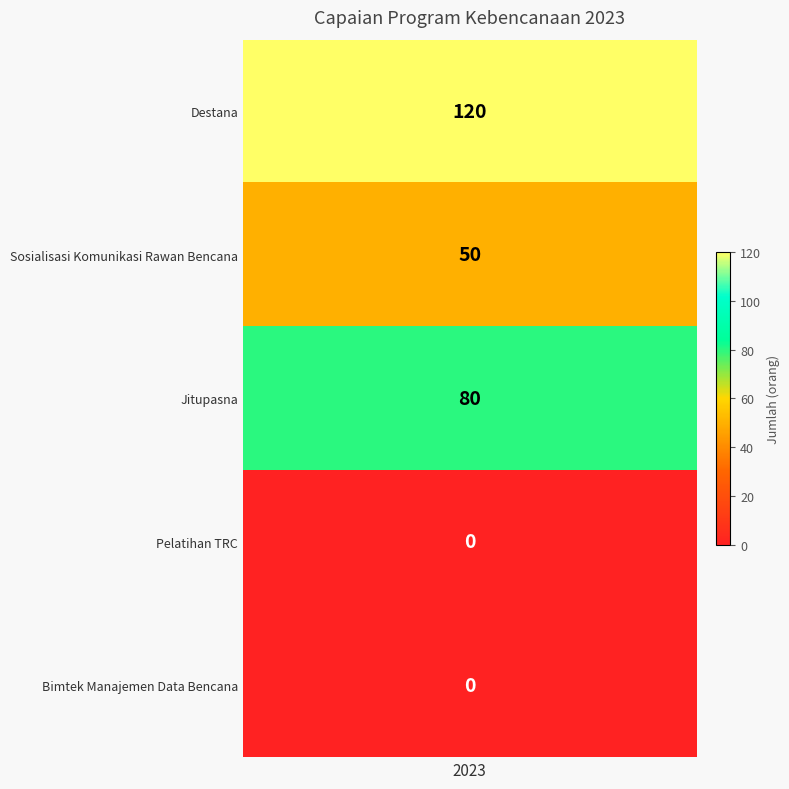

Rank the categories by value from highest to lowest.

Destana, Jitupasna, Sosialisasi Komunikasi Rawan Bencana, Pelatihan TRC, Bimtek Manajemen Data Bencana